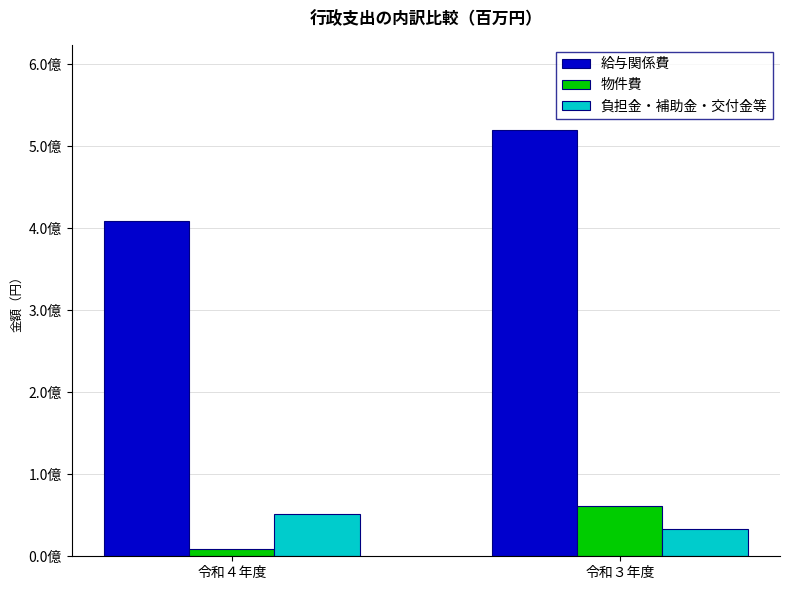

What is the minimum value for 負担金・補助金・交付金等?

33633800